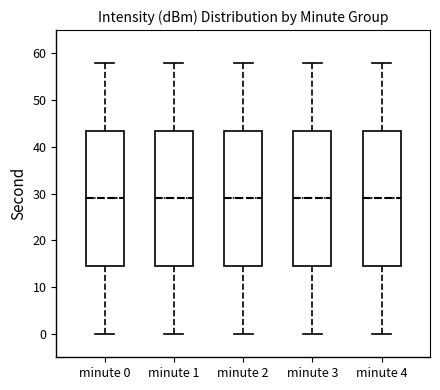

Reading left to right, read every box against the y-axis: the position of its median line, the range the box covers, and the ends of its whiskers. The values are not printed on the chart, so give them approximately, as read against the axis.

minute 0: median 29, box 15 to 44, whiskers 0 to 58
minute 1: median 29, box 15 to 44, whiskers 0 to 58
minute 2: median 29, box 15 to 44, whiskers 0 to 58
minute 3: median 29, box 15 to 44, whiskers 0 to 58
minute 4: median 29, box 15 to 44, whiskers 0 to 58